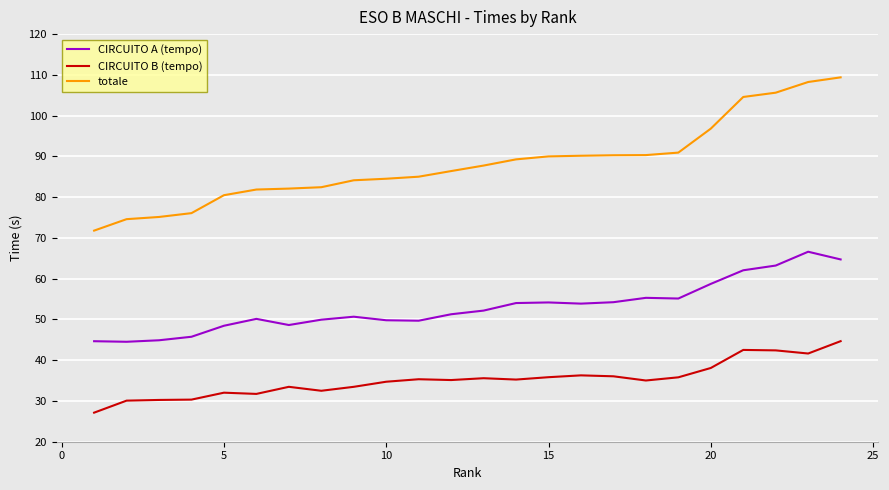

What is the average value of the CIRCUITO B (tempo) series?

35.2